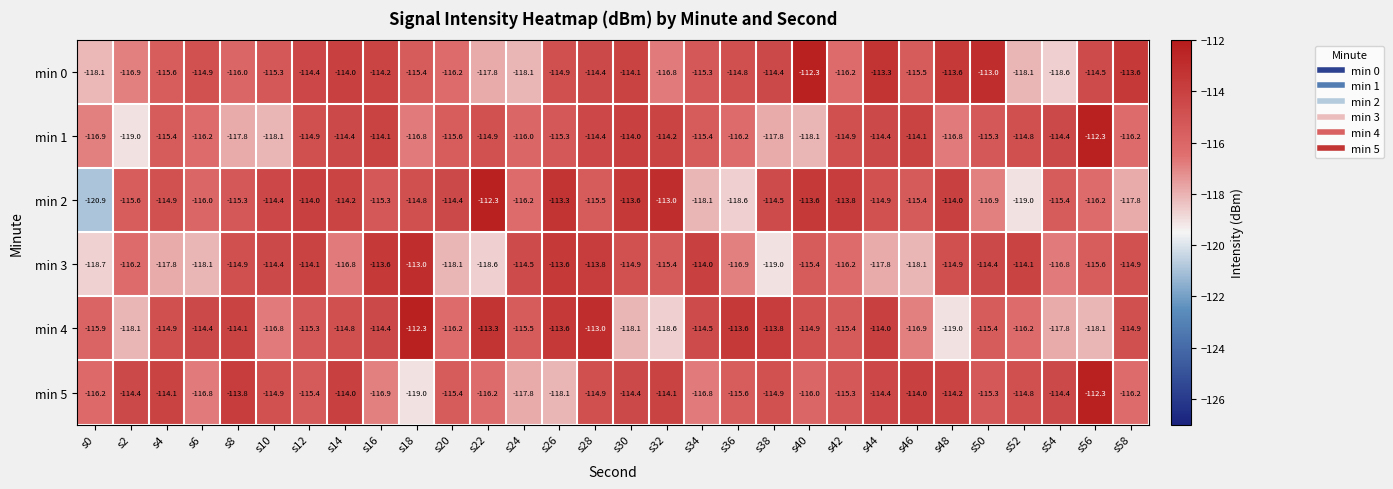

How many data points in min 5 are less than -114?

26